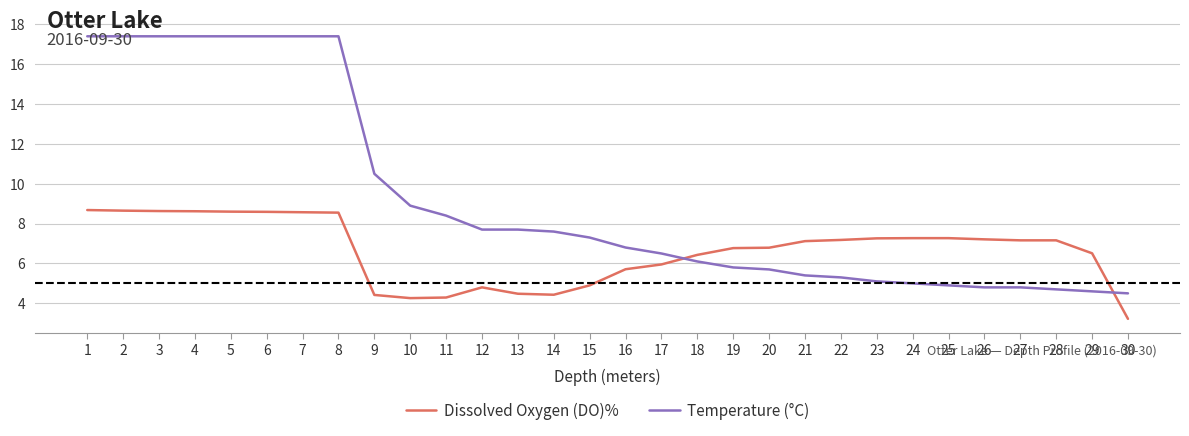

What is the approximate value of Dissolved Oxygen (DO)% at 11?

4.3